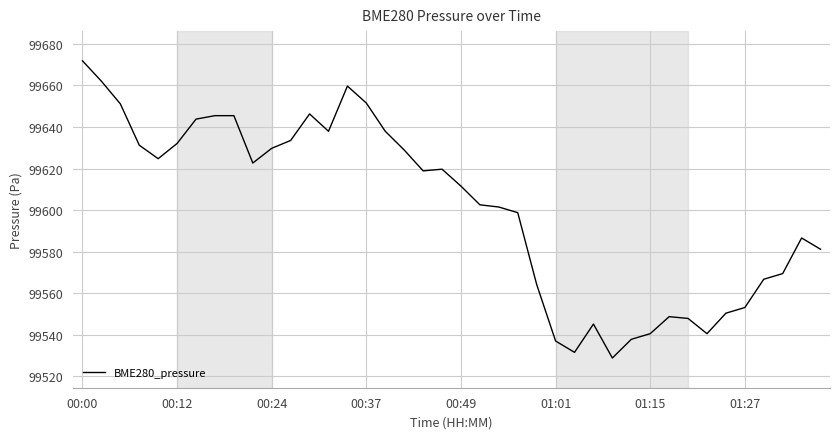

What is the greatest value displayed?

99671.9